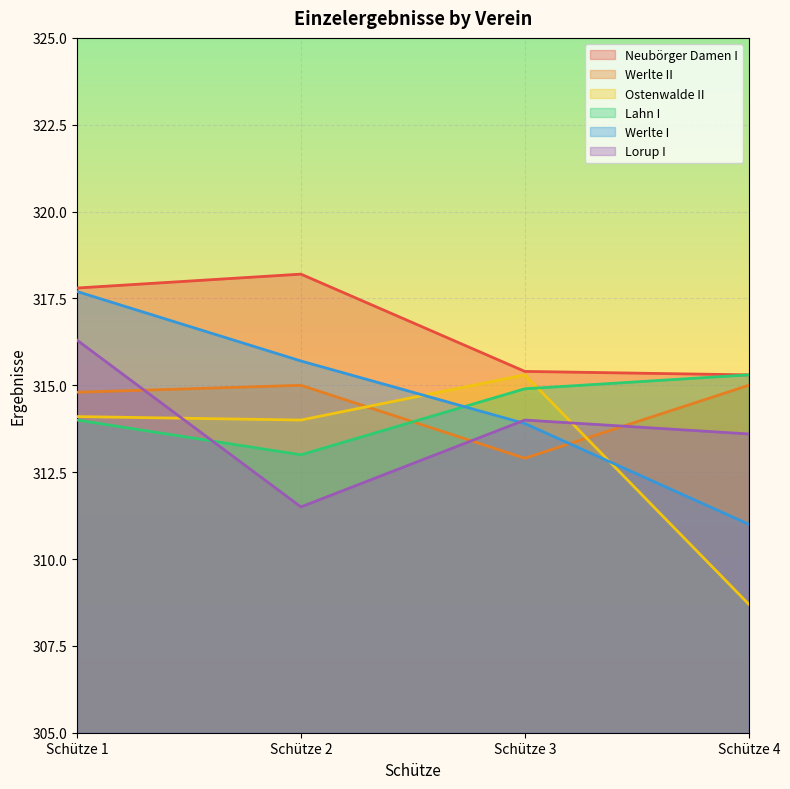

The Neubörger Damen I series shows 464.2 at Schütze 3. True or false?

False